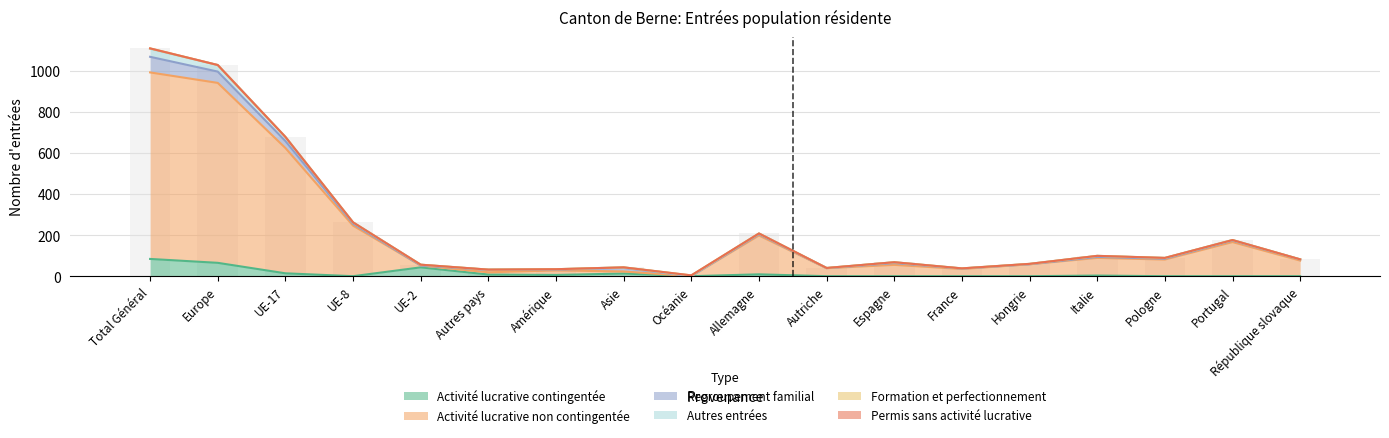

At which label does Autres entrées reach its minimum?

Océanie